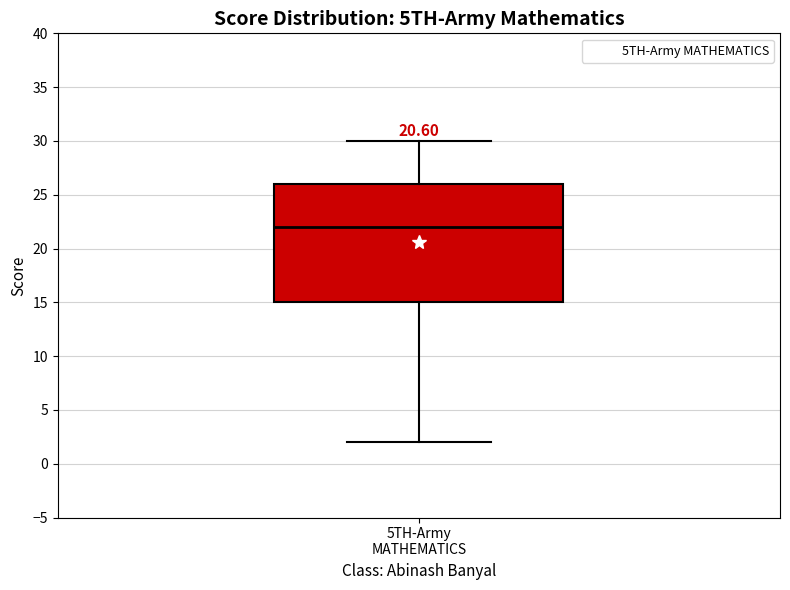

Transcribe this box plot: give where the median line is, the range the box spans, and where the two whiskers end, as read against the y-axis. The values are not printed on the chart, so give them approximately, as read against the axis.

median 22, box 15 to 26, whiskers 2 to 30